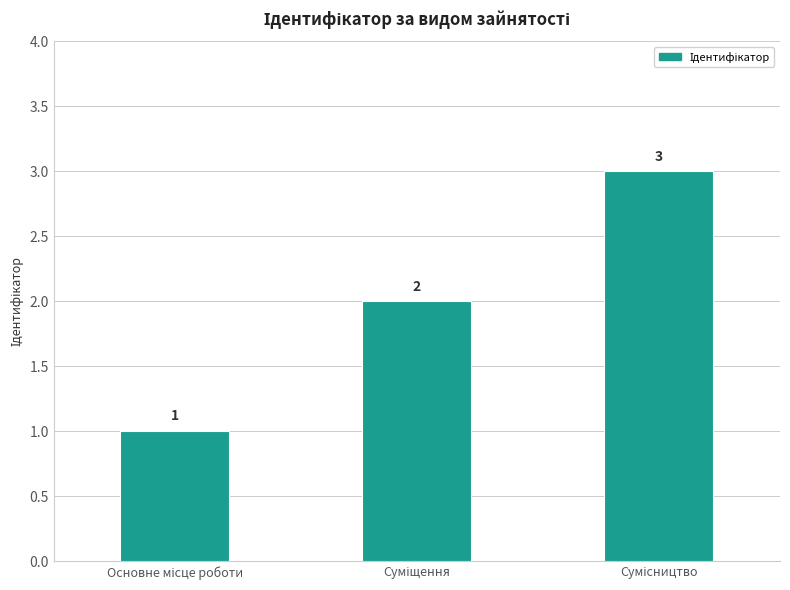

Count the values in the range 1 to 3.

3